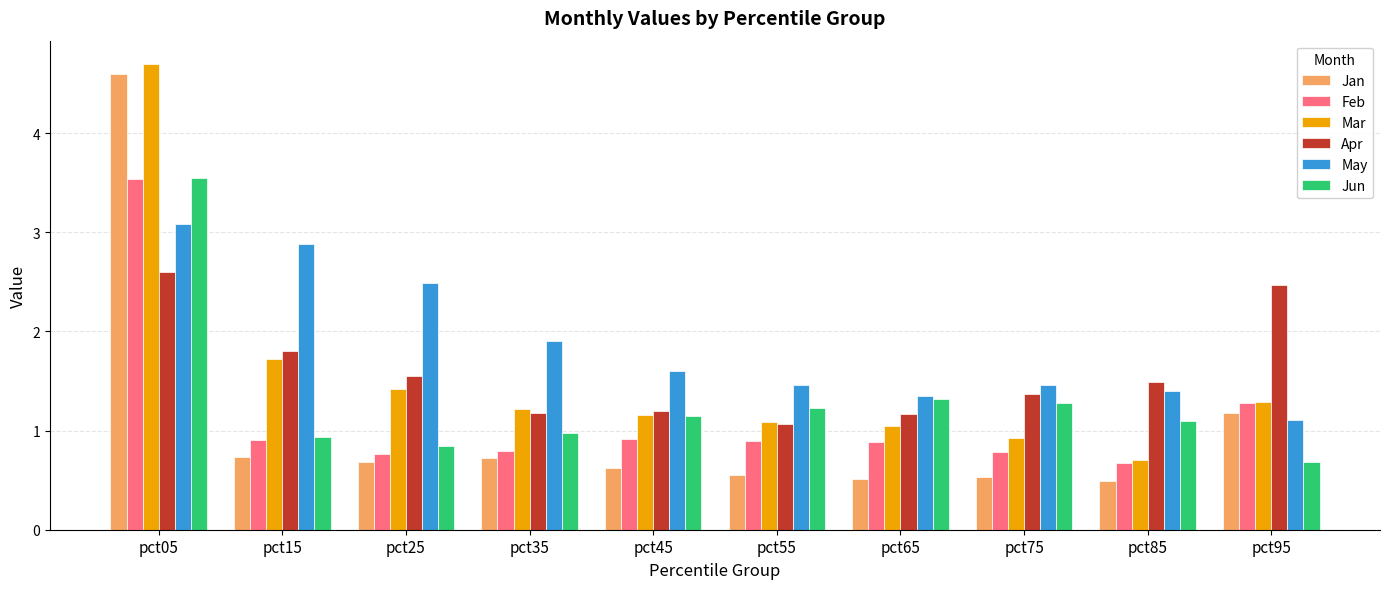

Which series changed the most between pct05 and pct95?

Jan